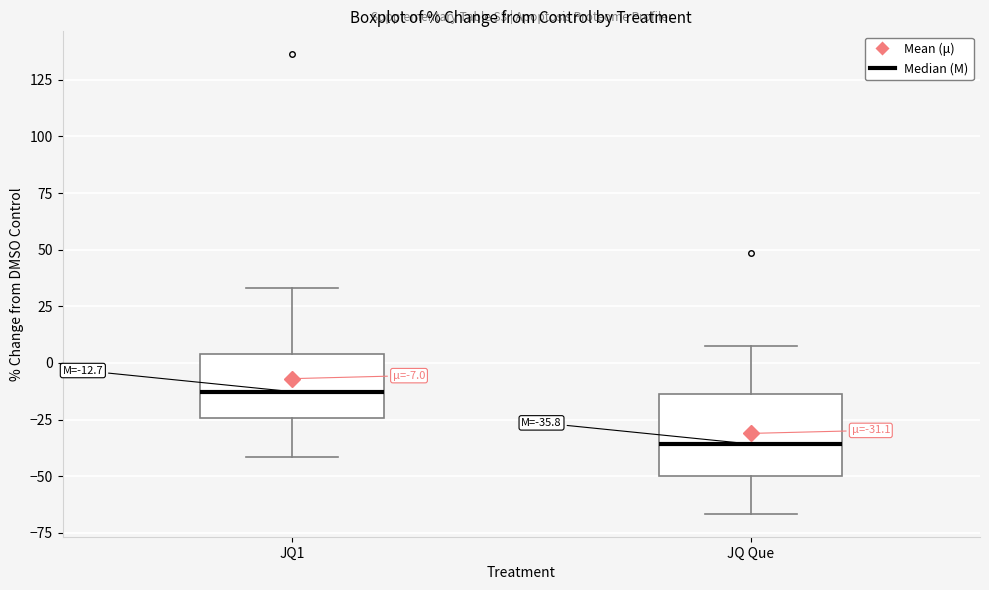

Comparing the boxes themselves (not the whiskers), which one is the tallest?

JQ Que